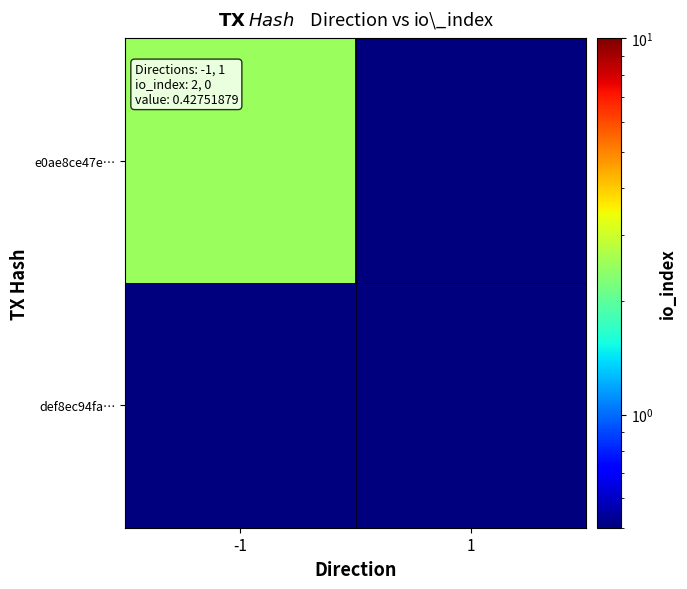

What is the spread (max minus min) of values at -1?

2.0